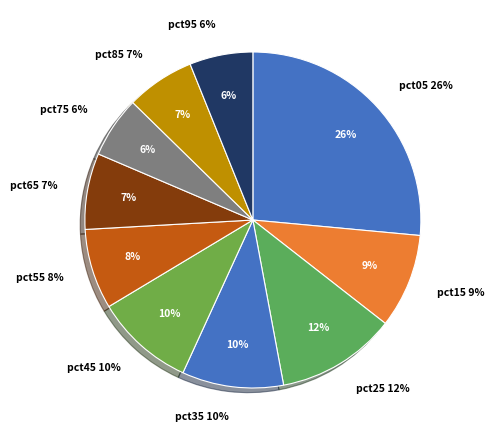

Between pct25 and pct05, which is larger?

pct05